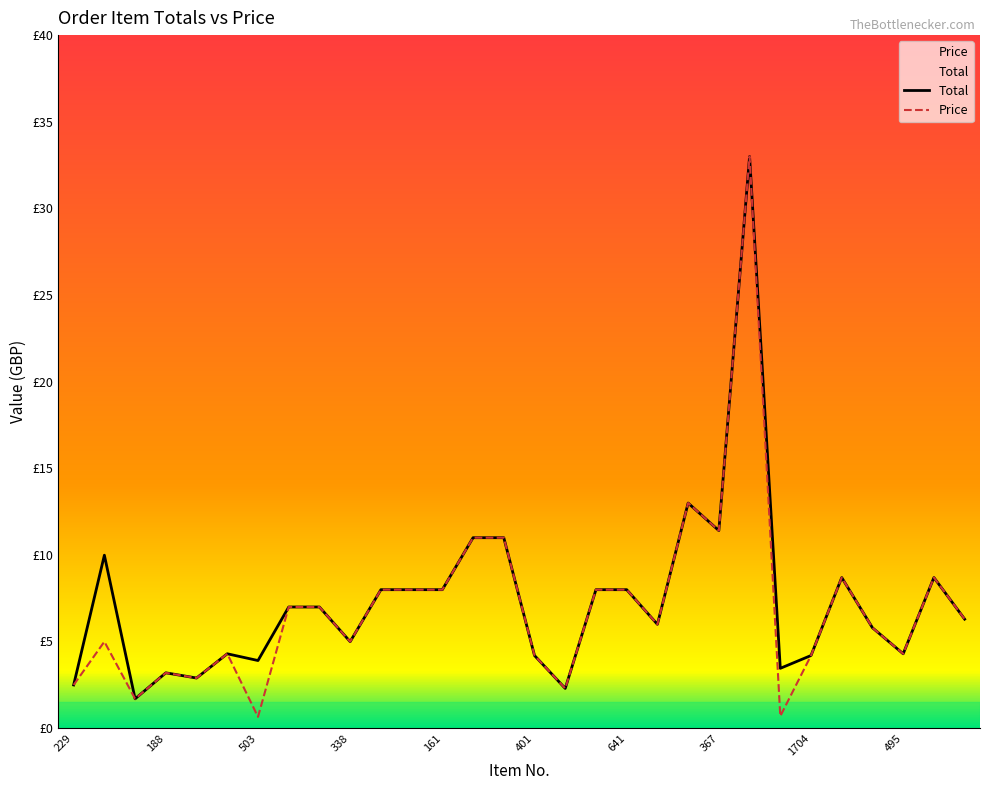

What is the total value across all series at 259?

14.0